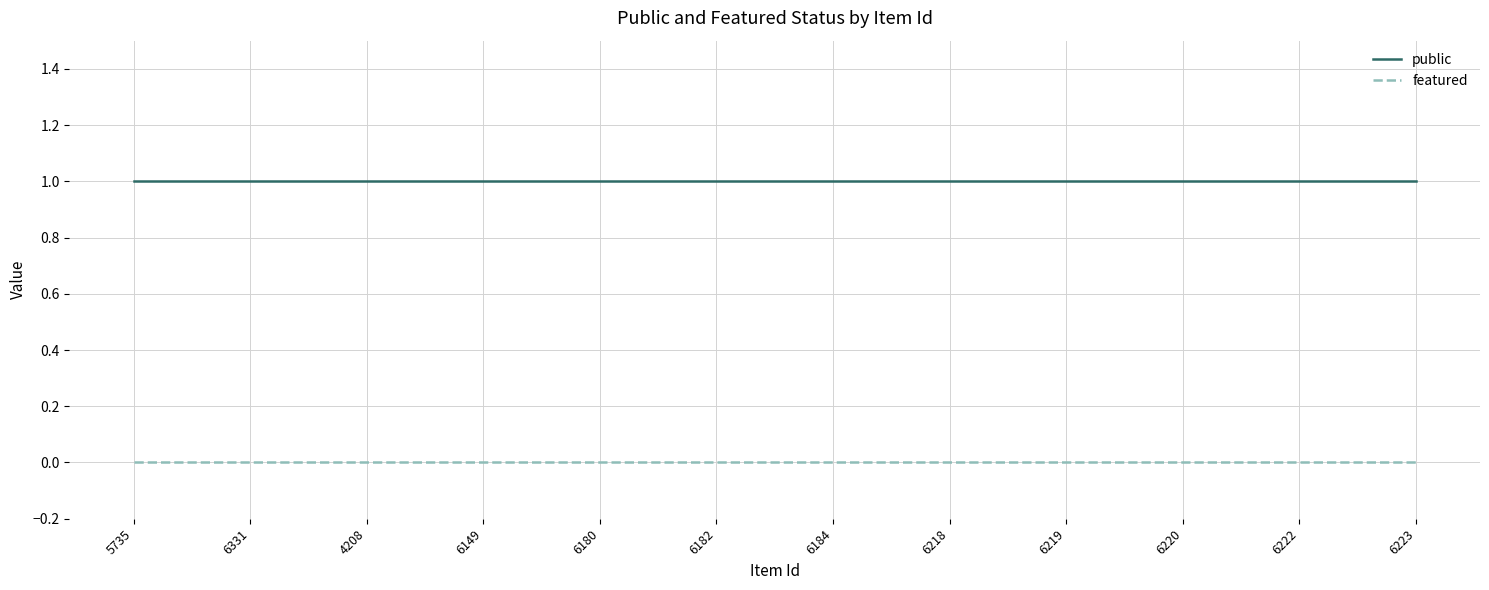

Reading left to right, list all the values displayed in this chart.

public: 1	1	1	1	1	1	1	1	1	1	1	1
featured: 0	0	0	0	0	0	0	0	0	0	0	0